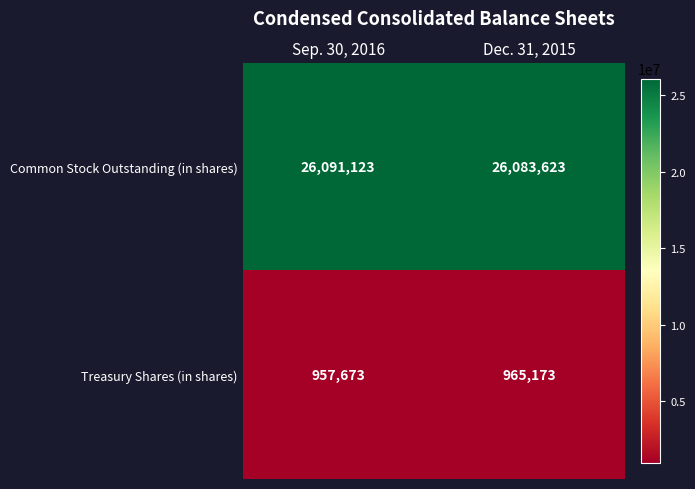

Reading right to left, extract all data points from this chart.

Common Stock Outstanding (in shares): 26083623	26091123
Treasury Shares (in shares): 965173	957673